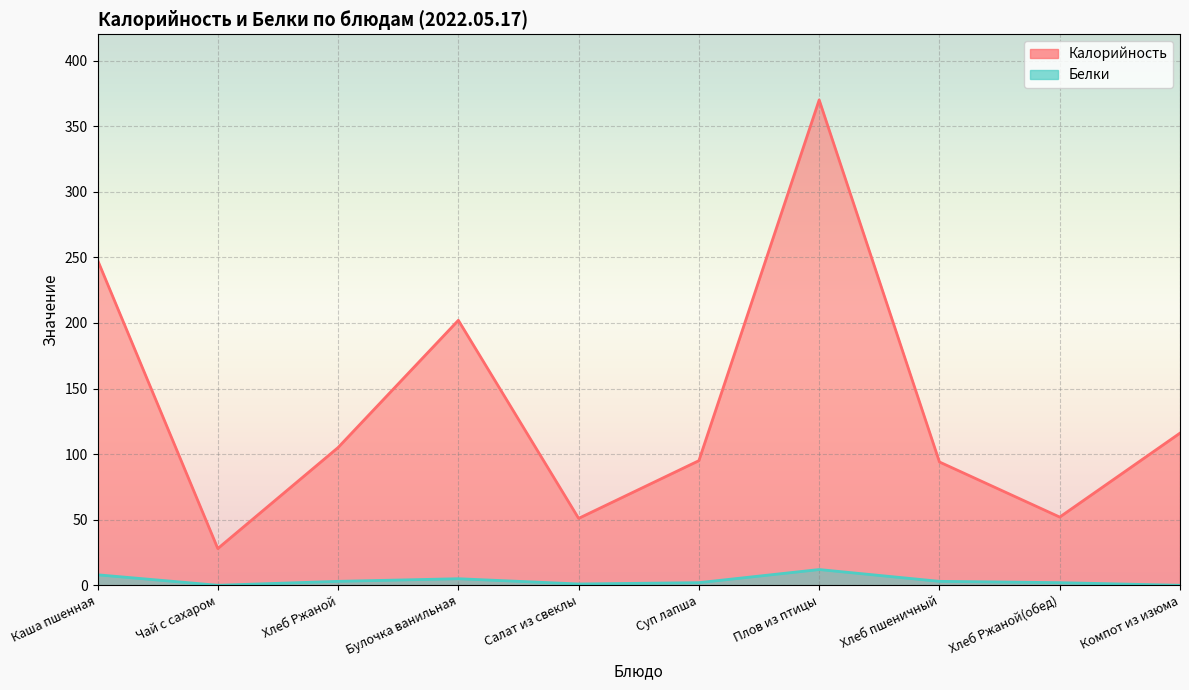

Which series has the largest range (max minus min)?

Калорийность